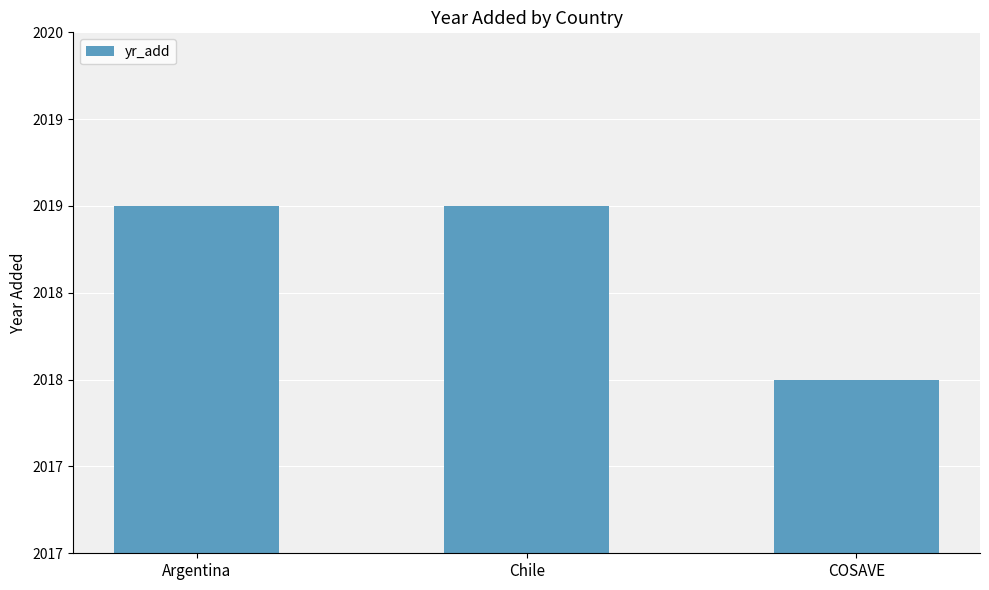

How many values are between 2018 and 2019?

3